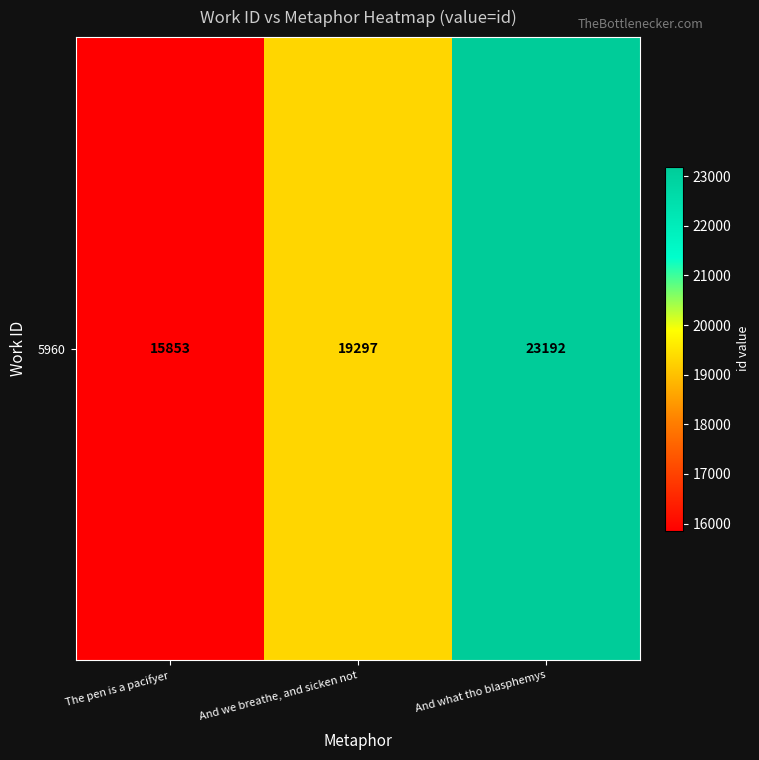

What is the difference between the maximum and minimum values?

7339